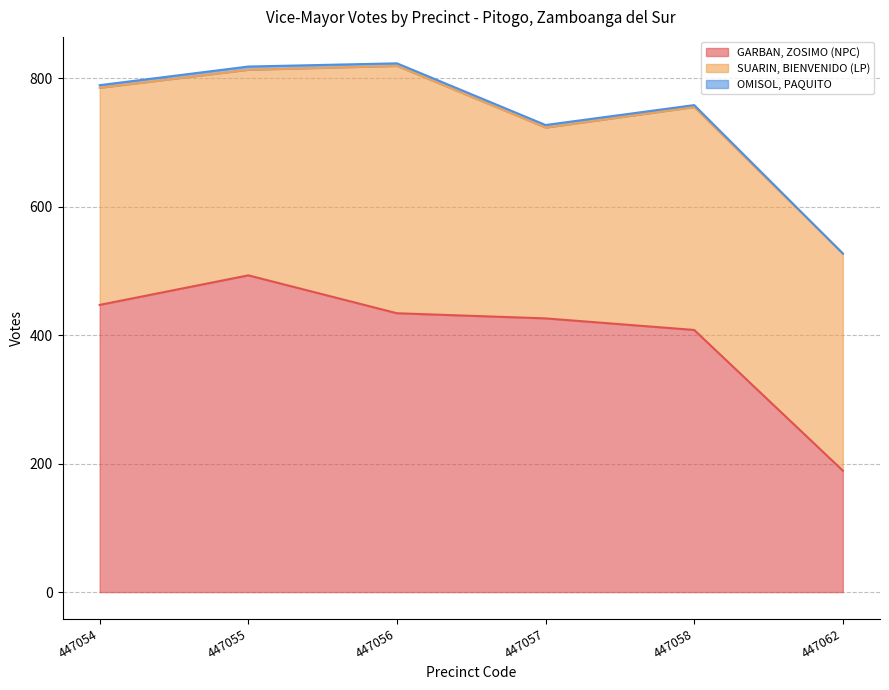

Between 447054 and 447062, which series saw the biggest shift?

GARBAN, ZOSIMO (NPC)